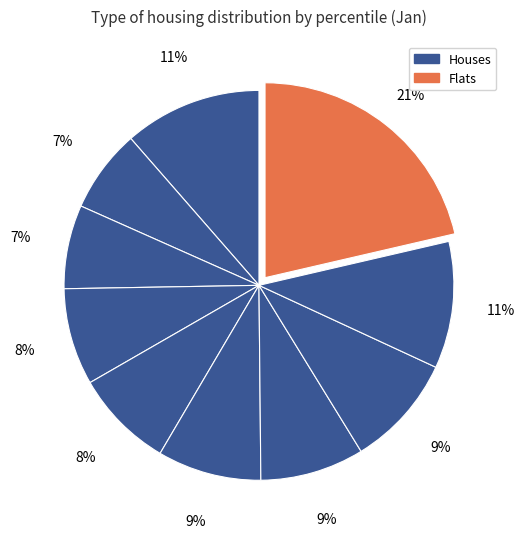

Count the number of slices in the pie.

10